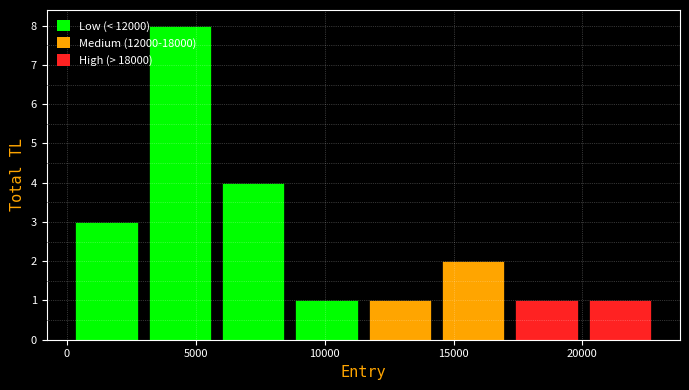

Reading left to right, list every bar in this chart as the range it spans on the x-axis followed by its height. Neither the bar edges nor the heights are printed on the chart, so give them approximately, as read against the axes.

500 to 3000: 3
3000 to 6000: 8
6000 to 9000: 4
9000 to 11500: 1
11500 to 14500: 1
14500 to 17500: 2
17500 to 20500: 1
20500 to 23000: 1